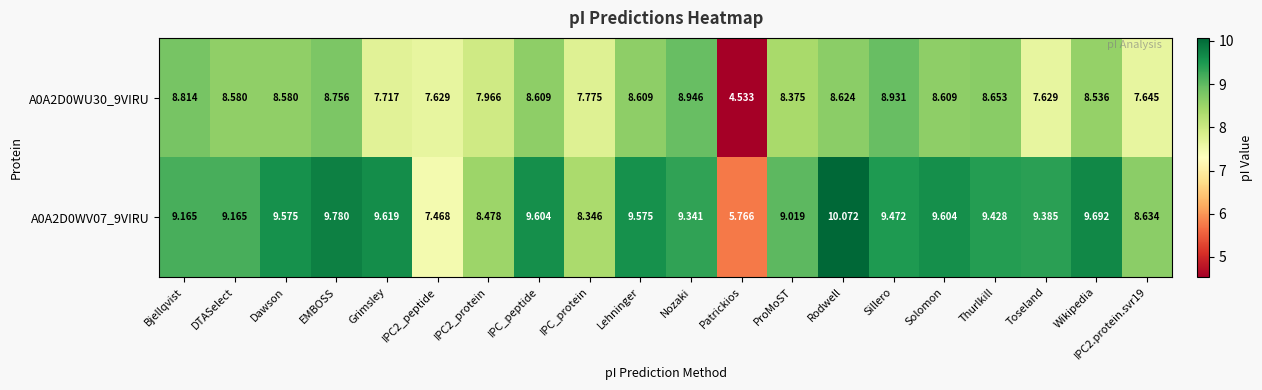

Which series changed the most between DTASelect and IPC_protein?

A0A2D0WV07_9VIRU